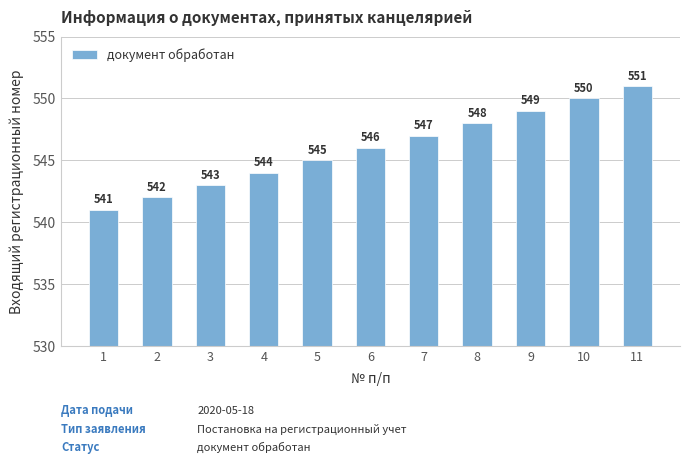

What is the value of the 8th bar from the left?

548